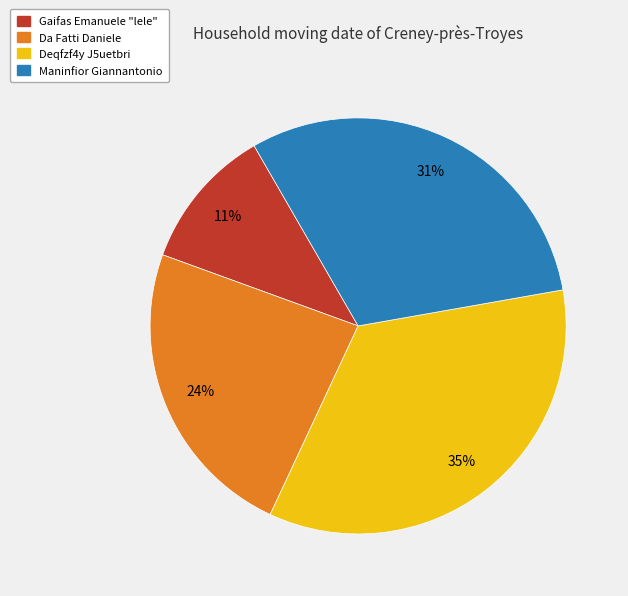

To the nearest percent, what is the average slice percentage?

25%